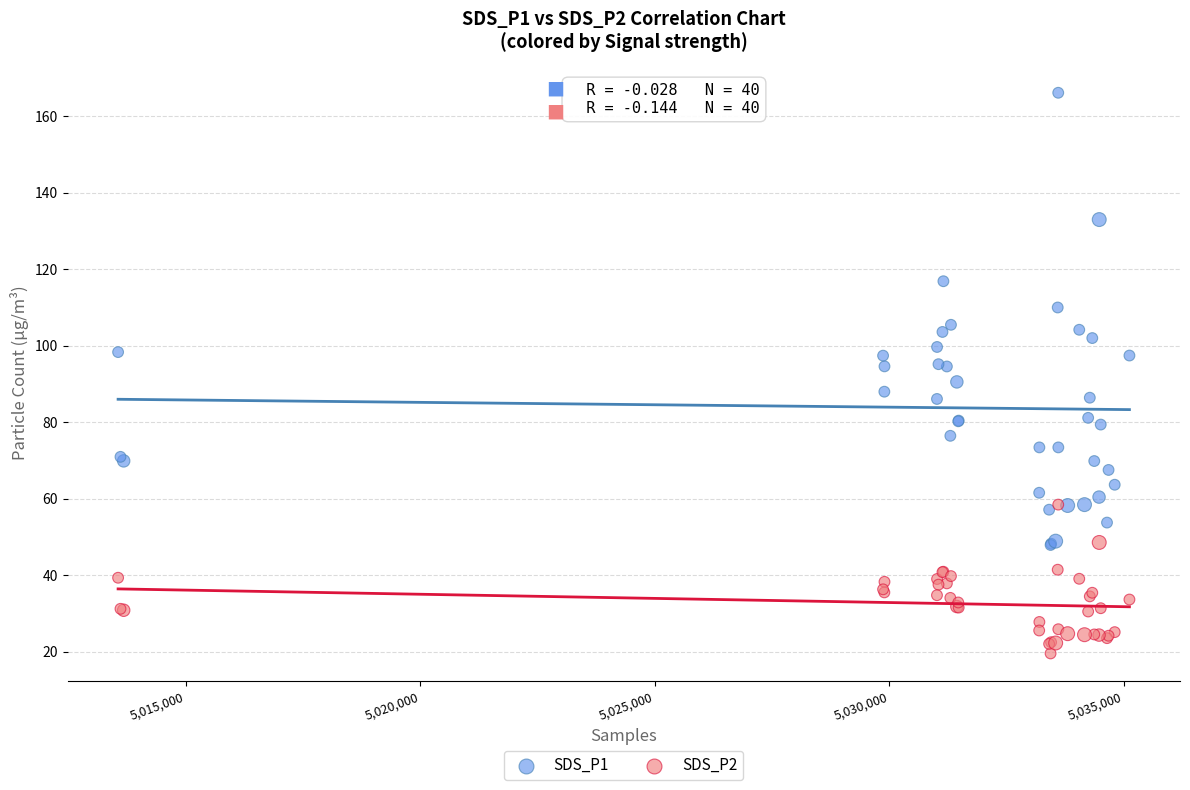

Which series reaches the maximum Y coordinate?

SDS_P1